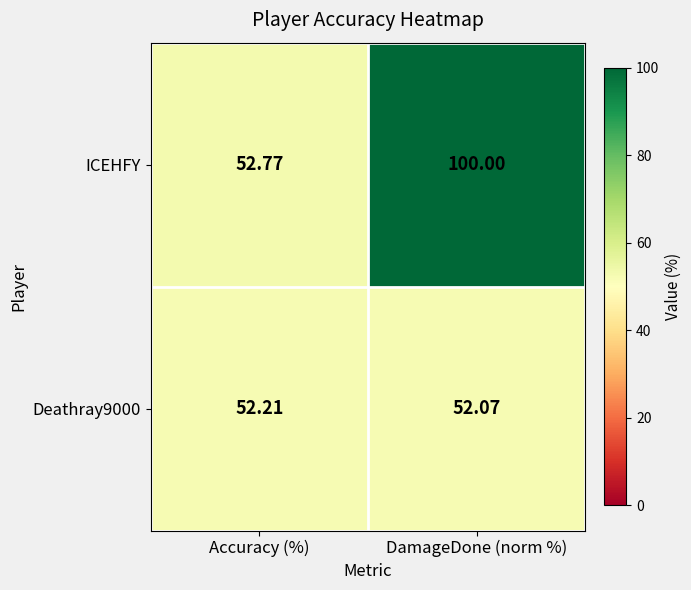

Which series has the largest total across all categories?

ICEHFY